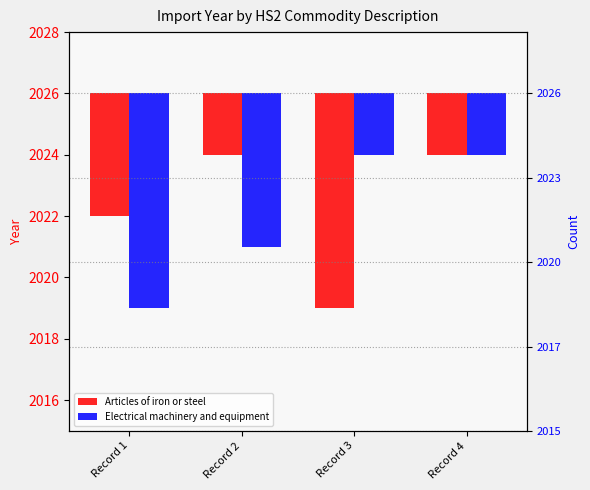

What is the difference between the Articles of iron or steel values at Record 2 and Record 1?

2